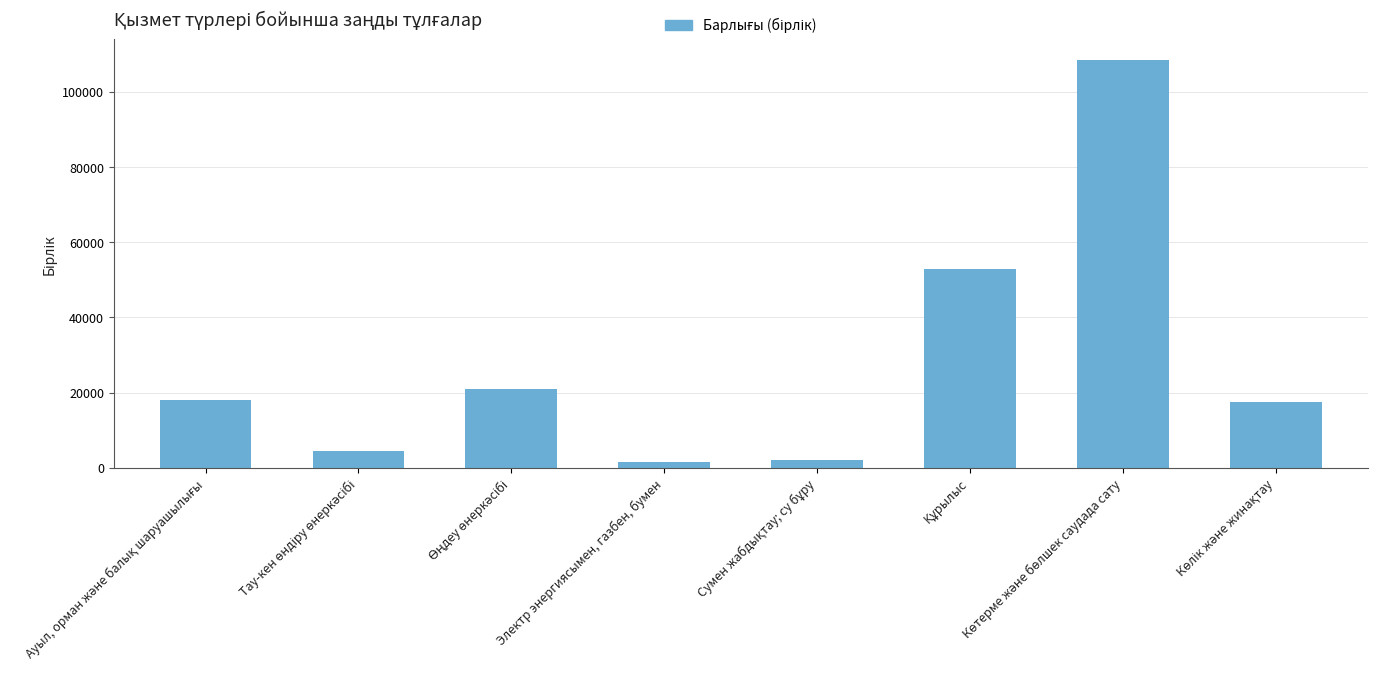

What is the value of the 3rd bar from the left?

20870